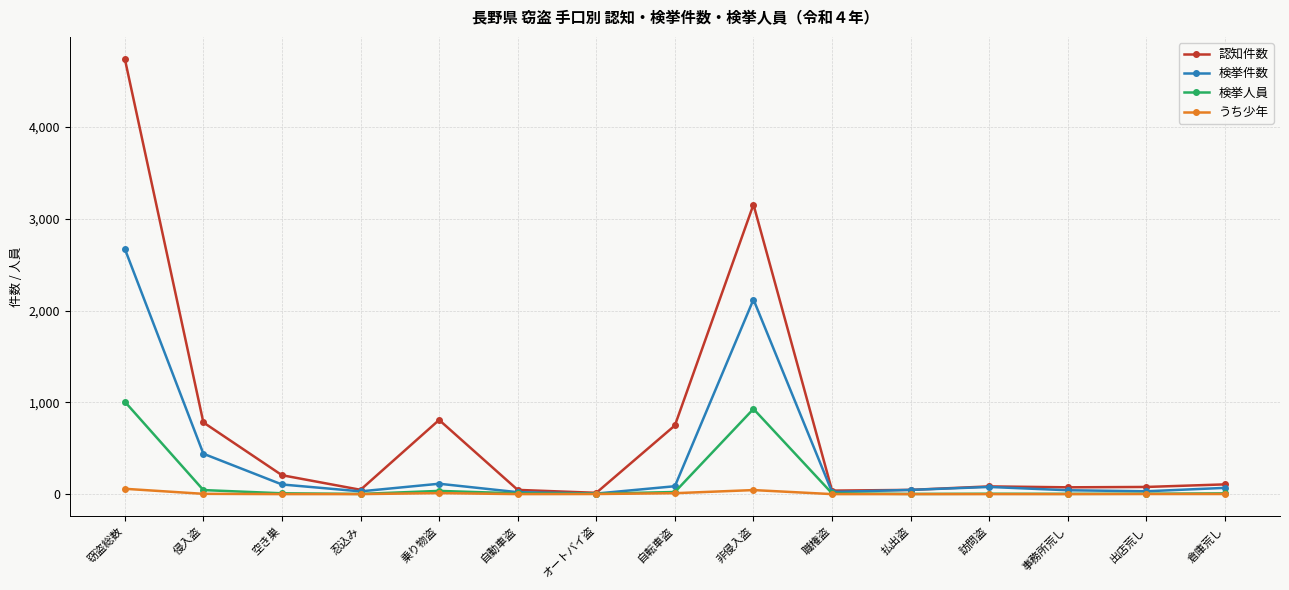

What is the highest value of the 認知件数 series?

4744